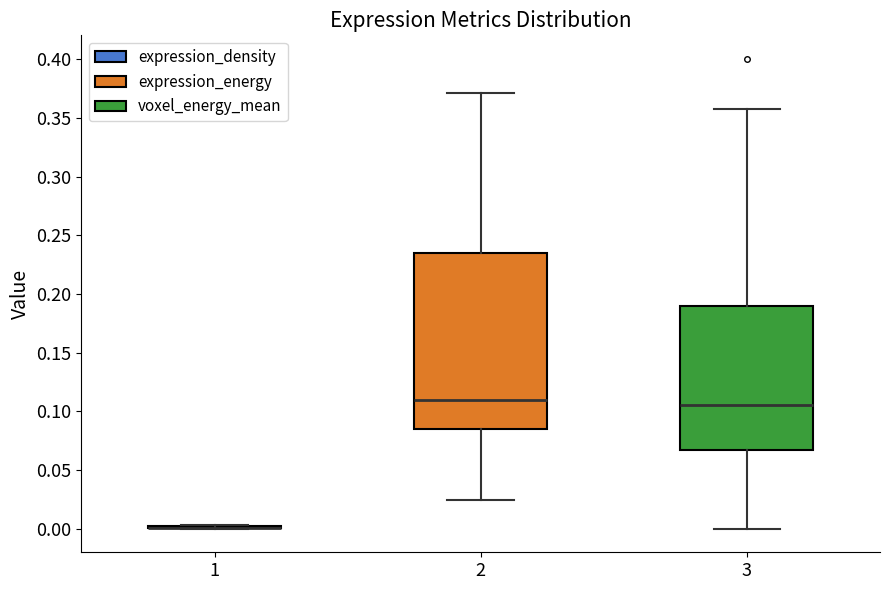

Reading left to right, transcribe this box plot: for each box, give where its median line is, the range the box spans, and where its two whiskers end, as read against the y-axis. The values are not printed on the chart, so give them approximately, as read against the axis.

1: box collapsed to a line at 0.000, whiskers 0.000 to 0.005
2: median 0.110, box 0.085 to 0.235, whiskers 0.025 to 0.370
3: median 0.105, box 0.065 to 0.190, whiskers 0.000 to 0.360